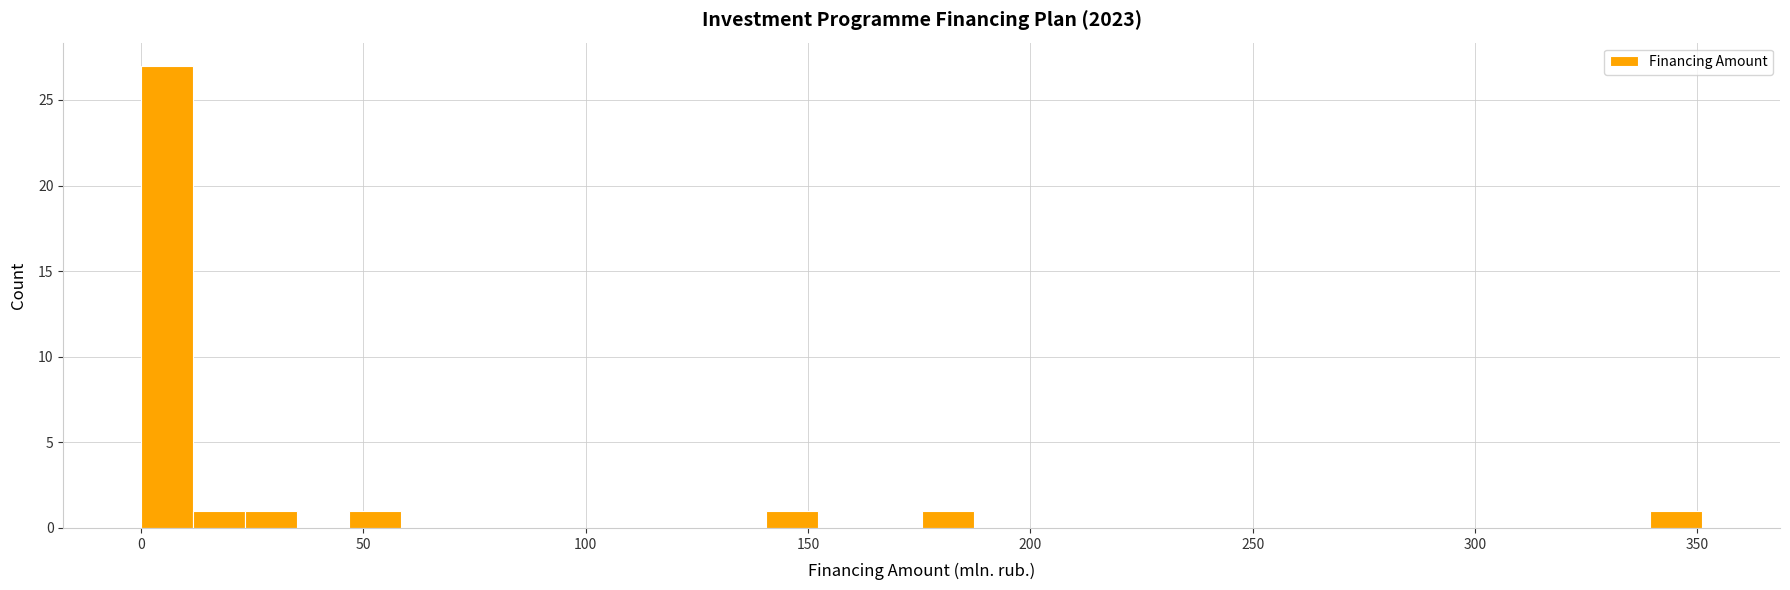

Around what value on the x-axis is the tallest bar? Give the approximate position of its centre, as read against the axis.

5